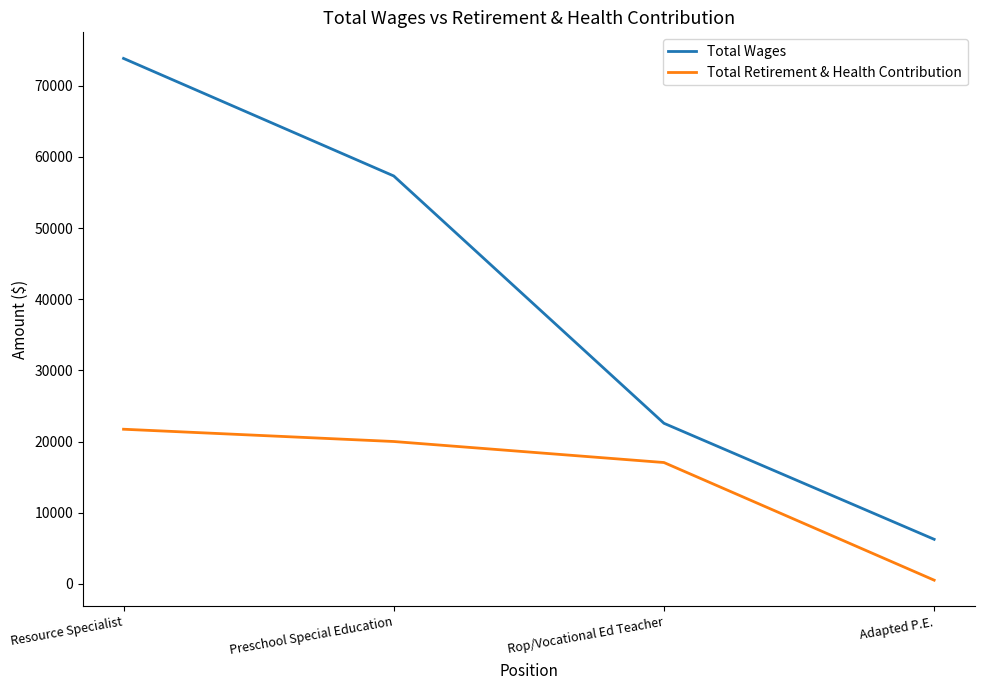

Count the Total Wages values in the range 22568 to 73821.

3